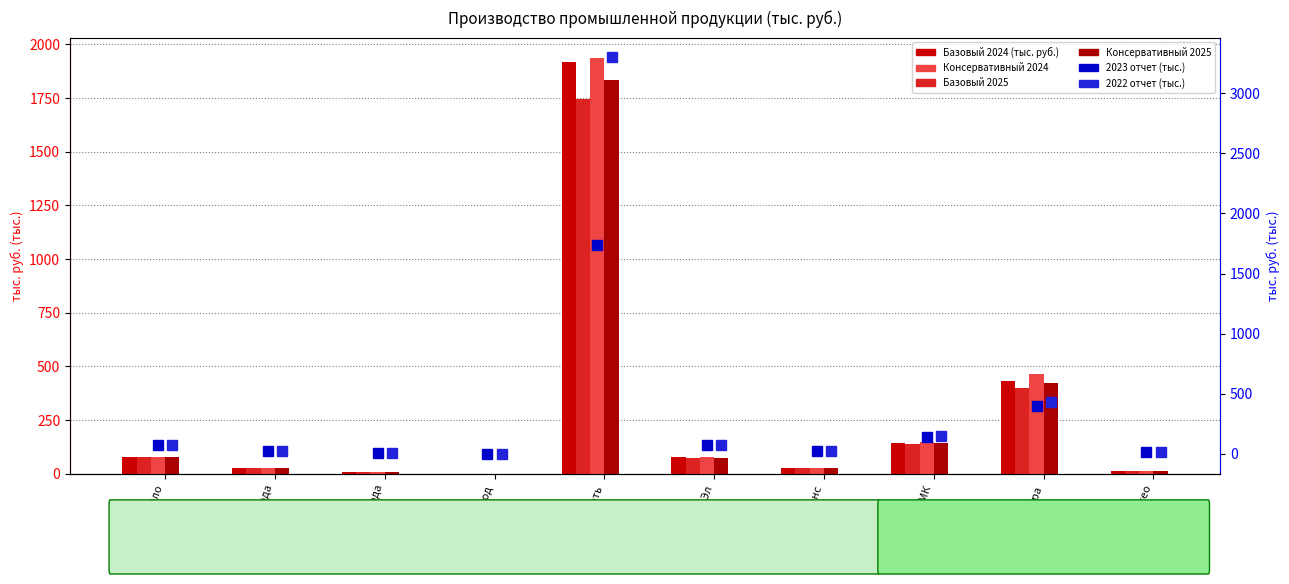

At which label is Базовый 2024 closest to 958?

Римера